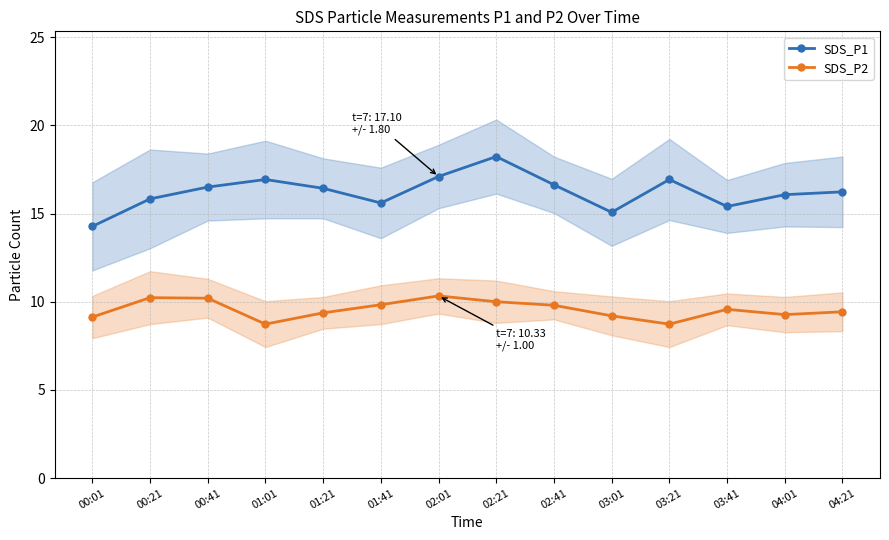

What is the sum of all SDS_P1 values?

227.2